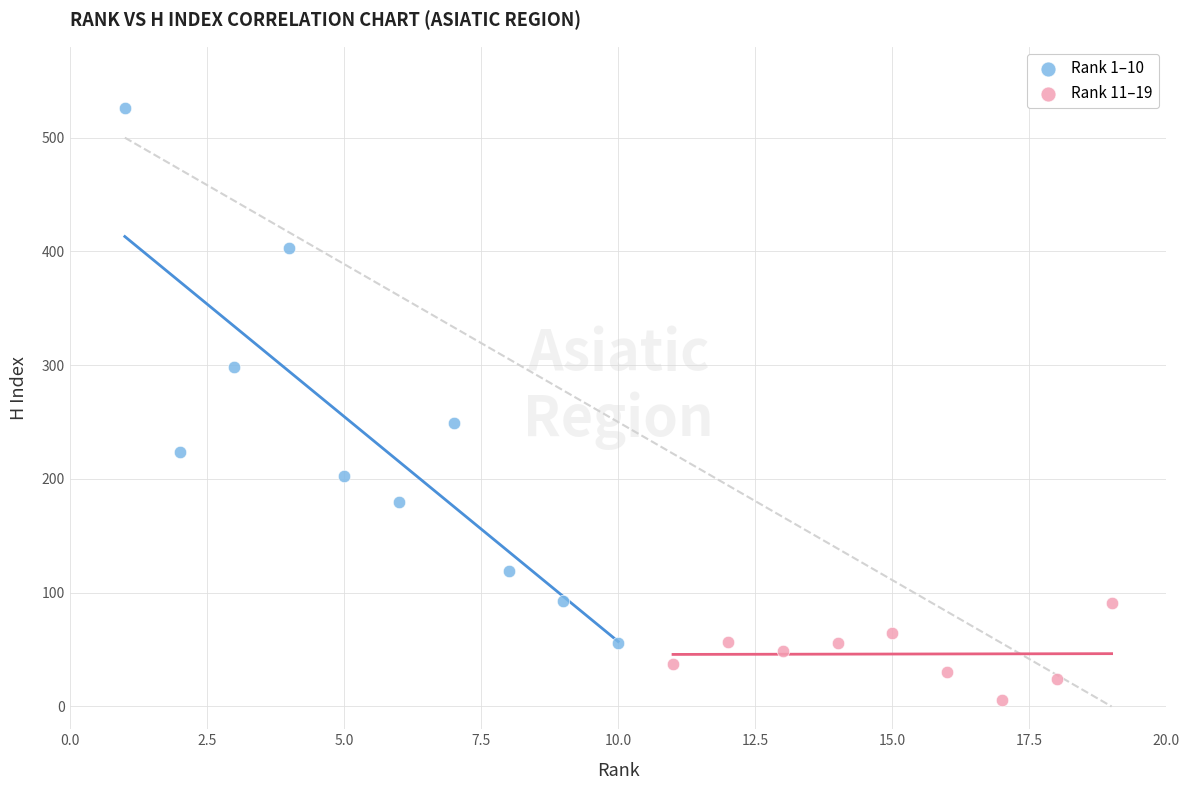

Which series contains the lowest Y value?

Rank 11–19